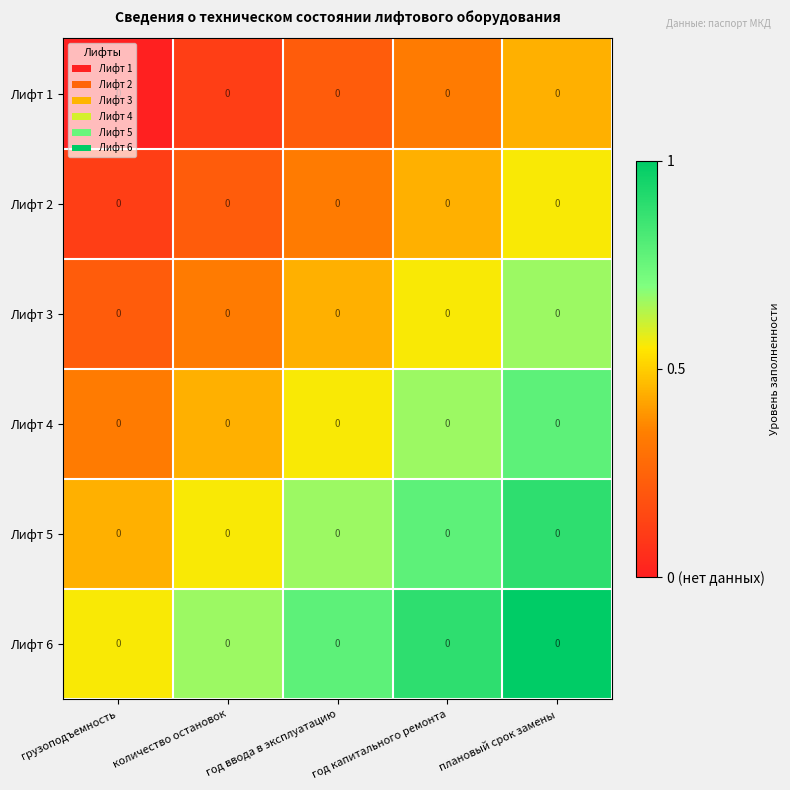

Is the value of Лифт 6 at количество остановок greater than the value of Лифт 2 at грузоподъемность?

Yes